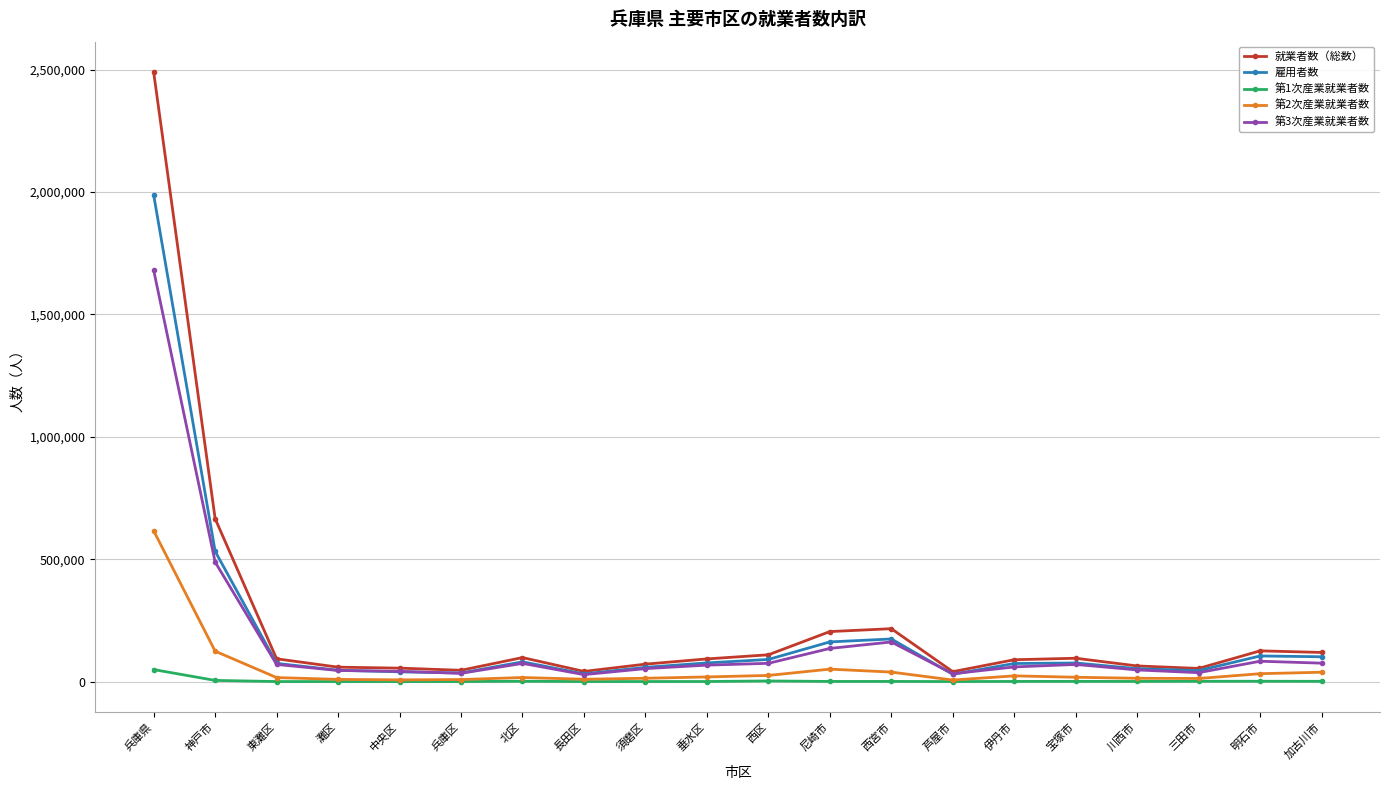

What is the maximum value for 第2次産業就業者数?

615889